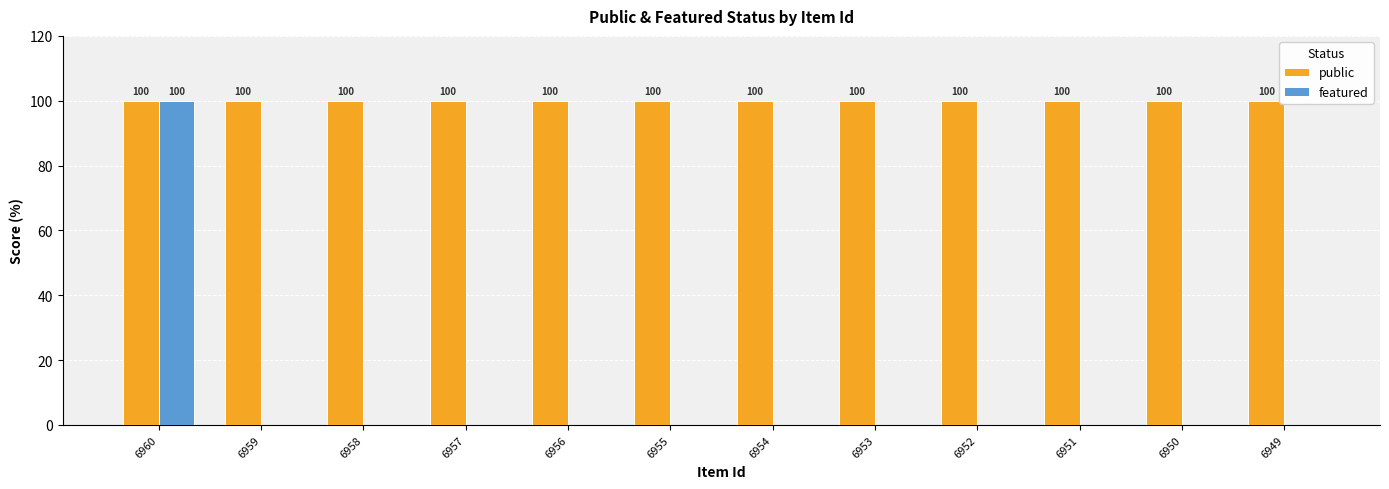

Reading right to left, what are all the values shown in this chart?

public: 6949=100	6950=100	6951=100	6952=100	6953=100	6954=100	6955=100	6956=100	6957=100	6958=100	6959=100	6960=100
featured: 6949=0	6950=0	6951=0	6952=0	6953=0	6954=0	6955=0	6956=0	6957=0	6958=0	6959=0	6960=100